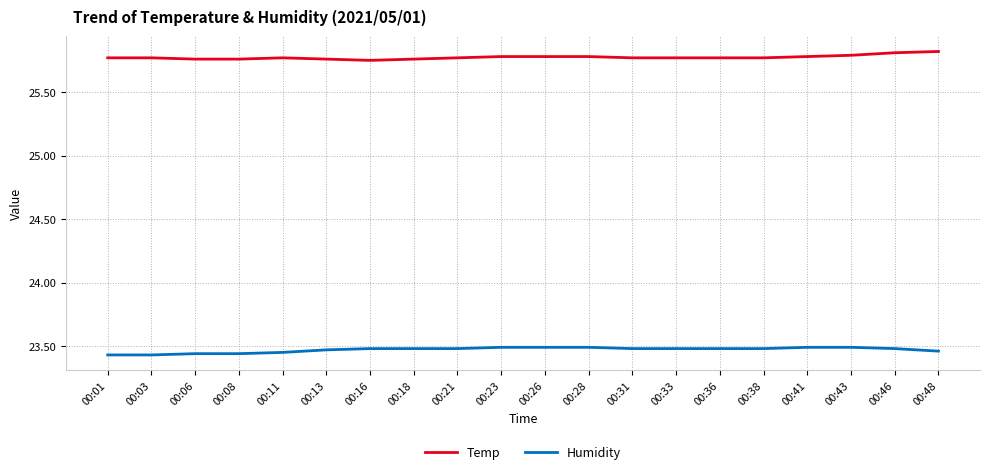

List the series in order of their peak value, lowest first.

Humidity, Temp